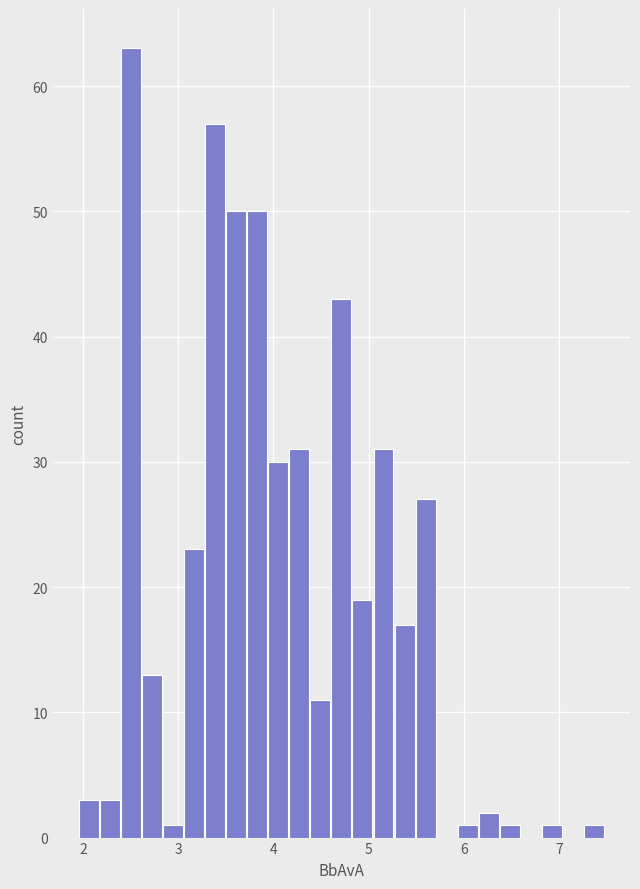

Read against the x-axis, roughly where is the centre of the tallest bar?

2.5